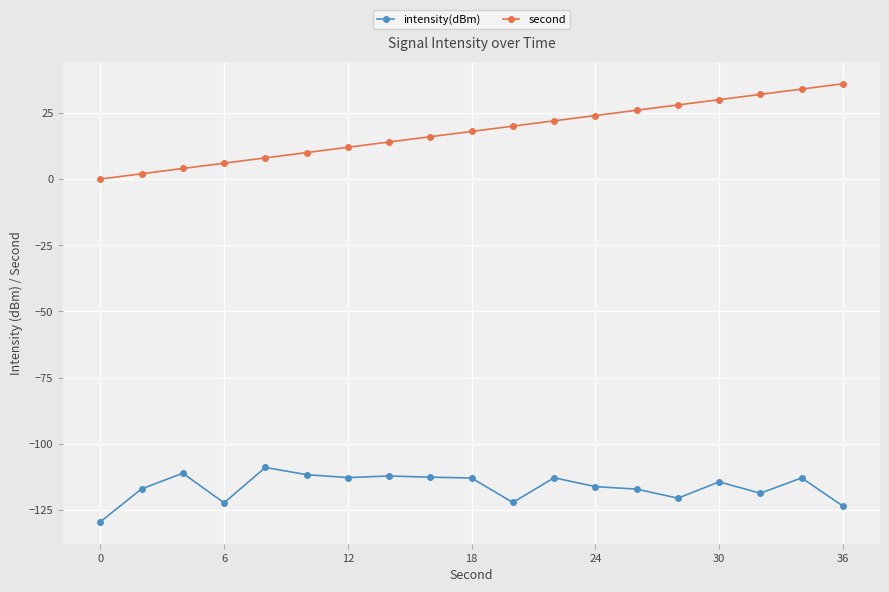

What is the minimum value shown in the chart?

-129.5